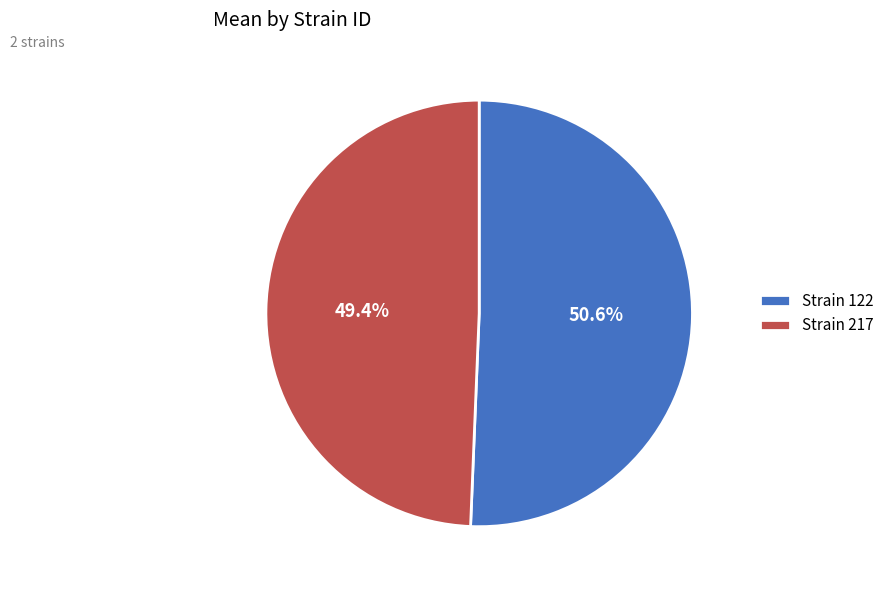

What portion of the pie excludes Strain 122?

49.4%